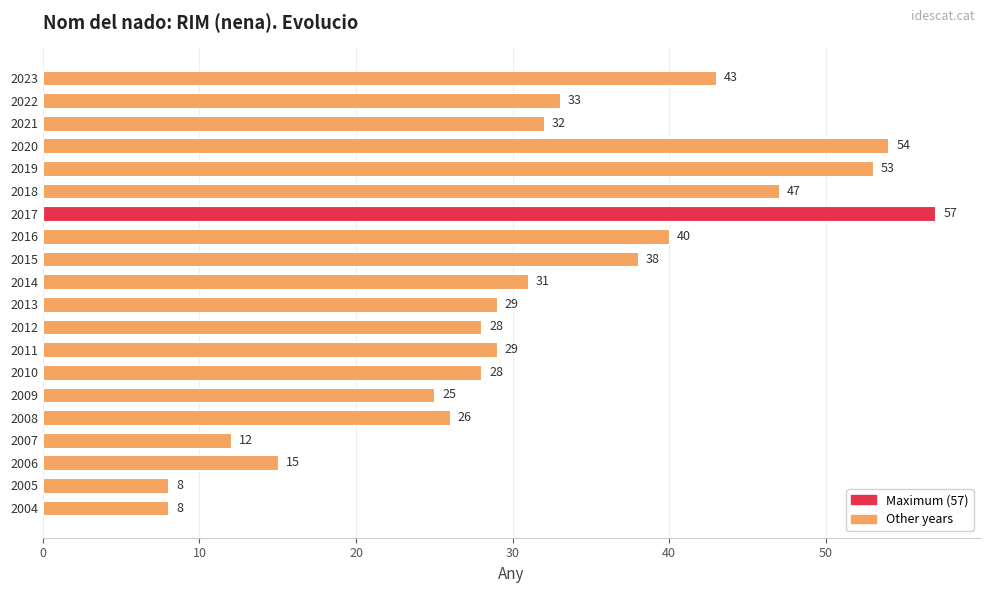

Which label corresponds to the largest value in the chart?

2017